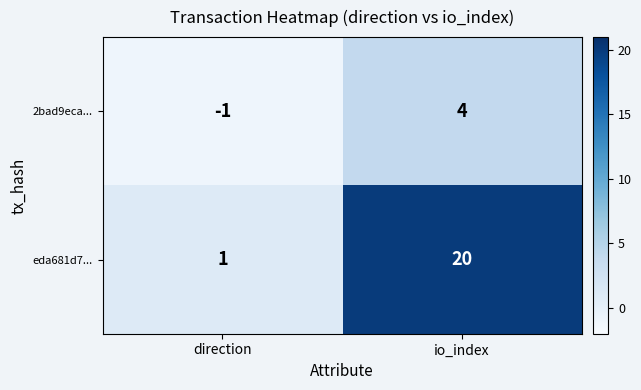

How many values in 2bad9eca... are above zero?

1